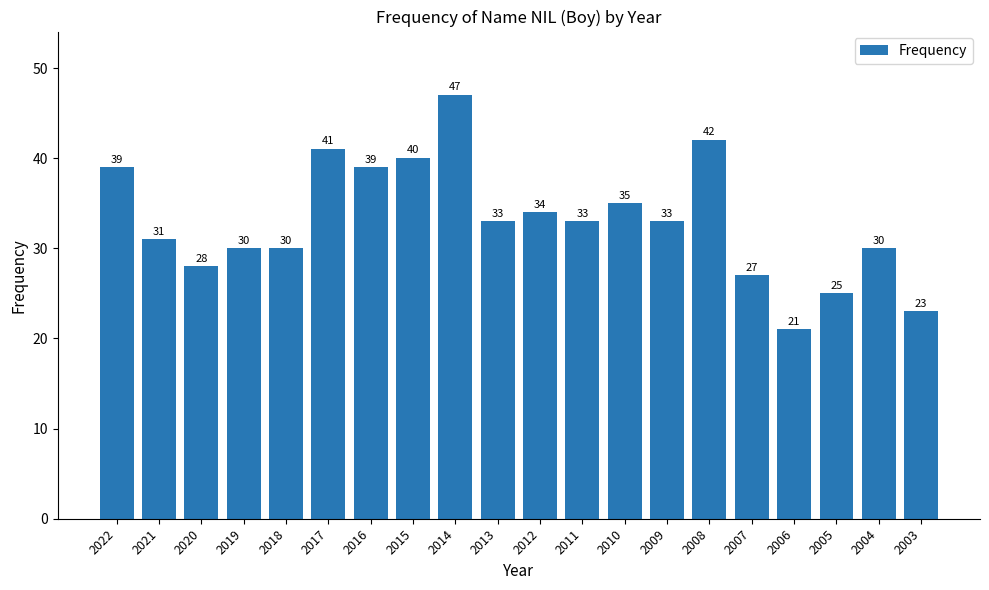

The chart shows a value of 30 at 2018. True or false?

True